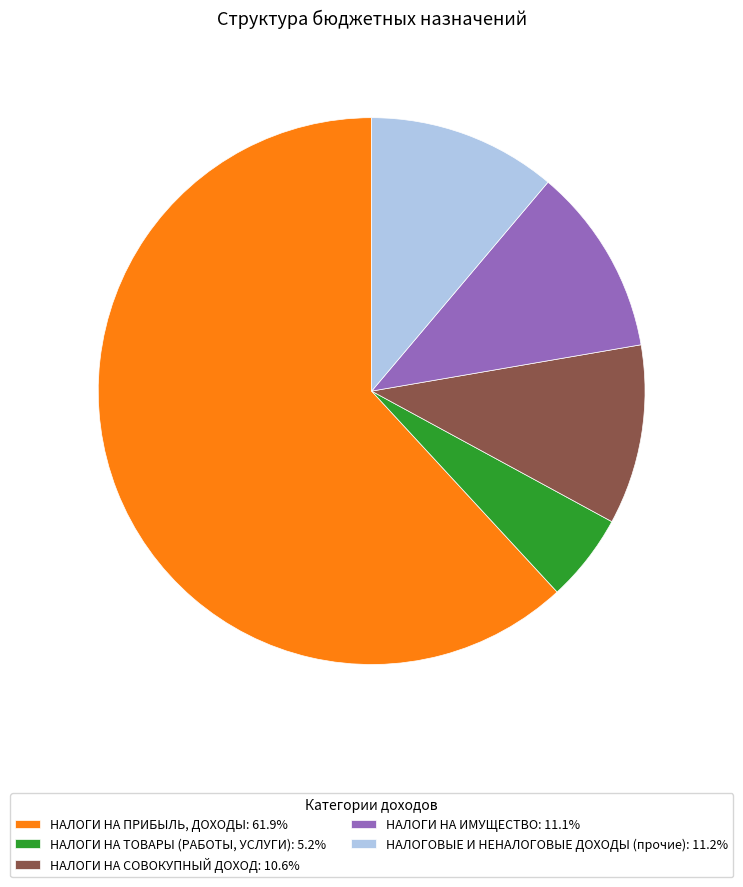

Is it true that НАЛОГОВЫЕ И НЕНАЛОГОВЫЕ ДОХОДЫ (прочие) is 11% of the pie?

True